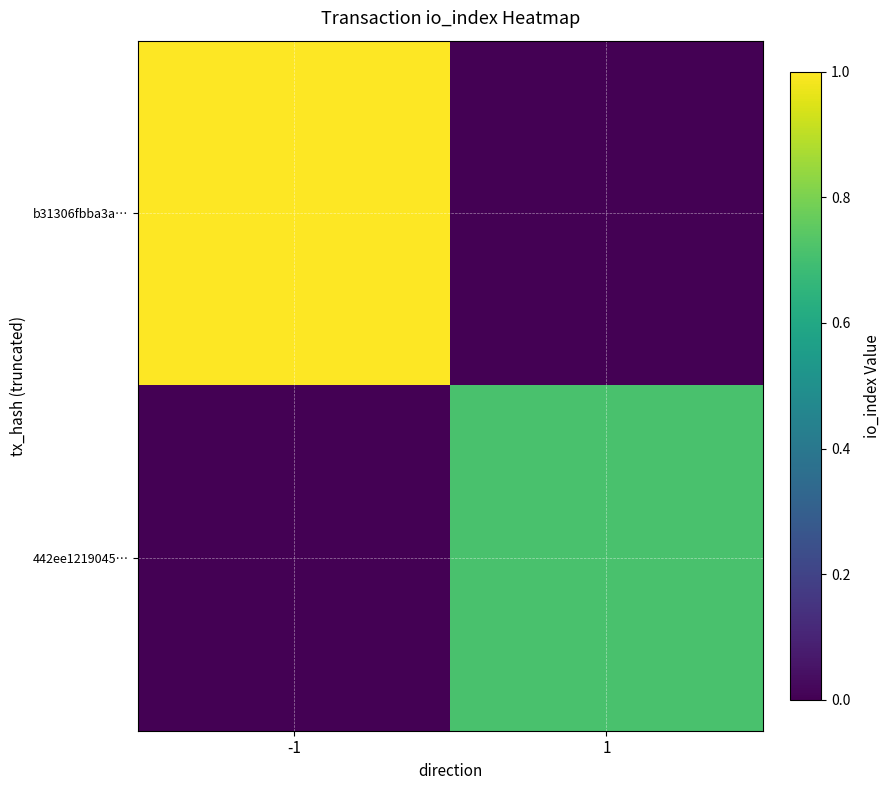

List the series in order of their overall mean, lowest first.

442ee1219045…, b31306fbba3a…